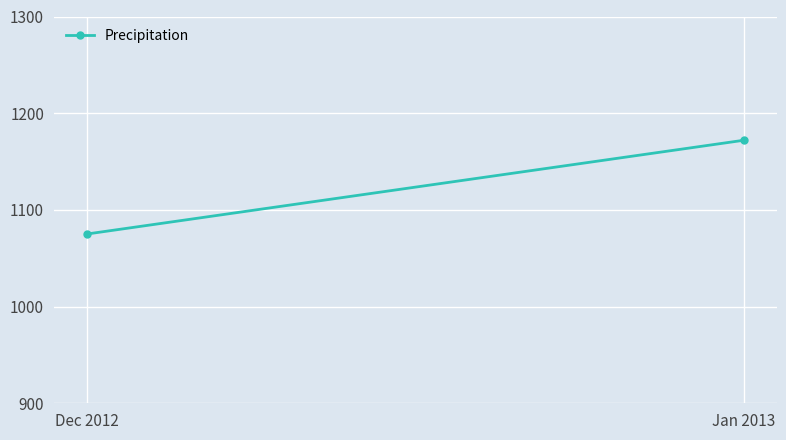

The value at Jan 2013 is 1684. True or false?

False